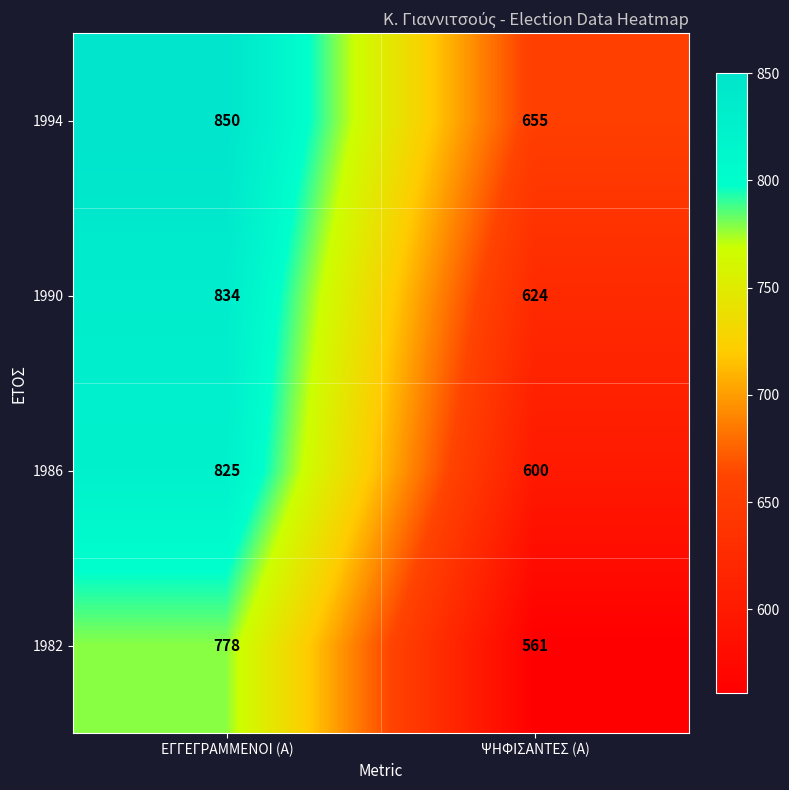

Reading left to right, extract all data points from this chart.

1994: 850	655
1990: 834	624
1986: 825	600
1982: 778	561